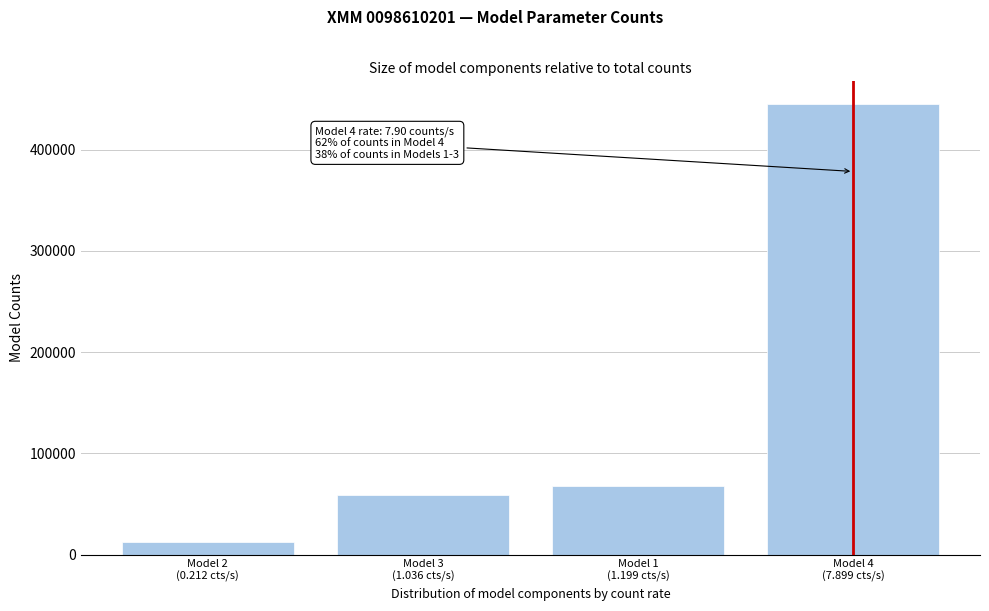

Reading left to right, extract all data points from this chart.

11929.4	58392.8	67542.4	445158.0